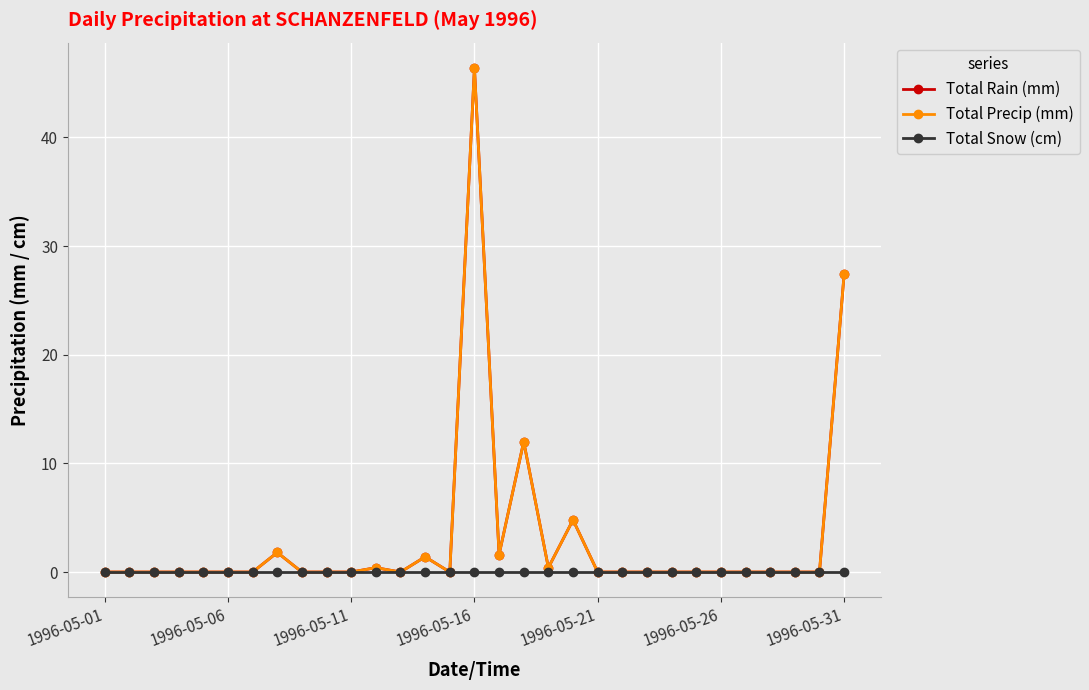

Which series has the widest spread of values?

Total Rain (mm)